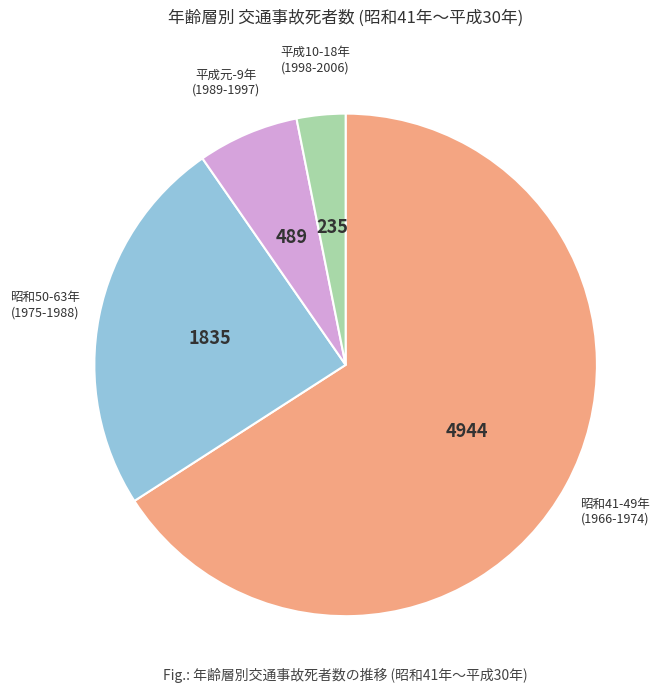

Is it true that 平成元-9年 (1989-1997) is 7% of the pie?

True